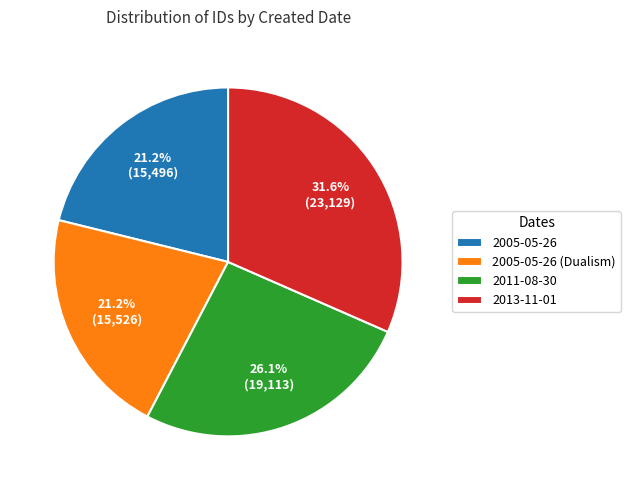

Do 2005-05-26 and 2013-11-01 together represent more than half of the pie?

Yes